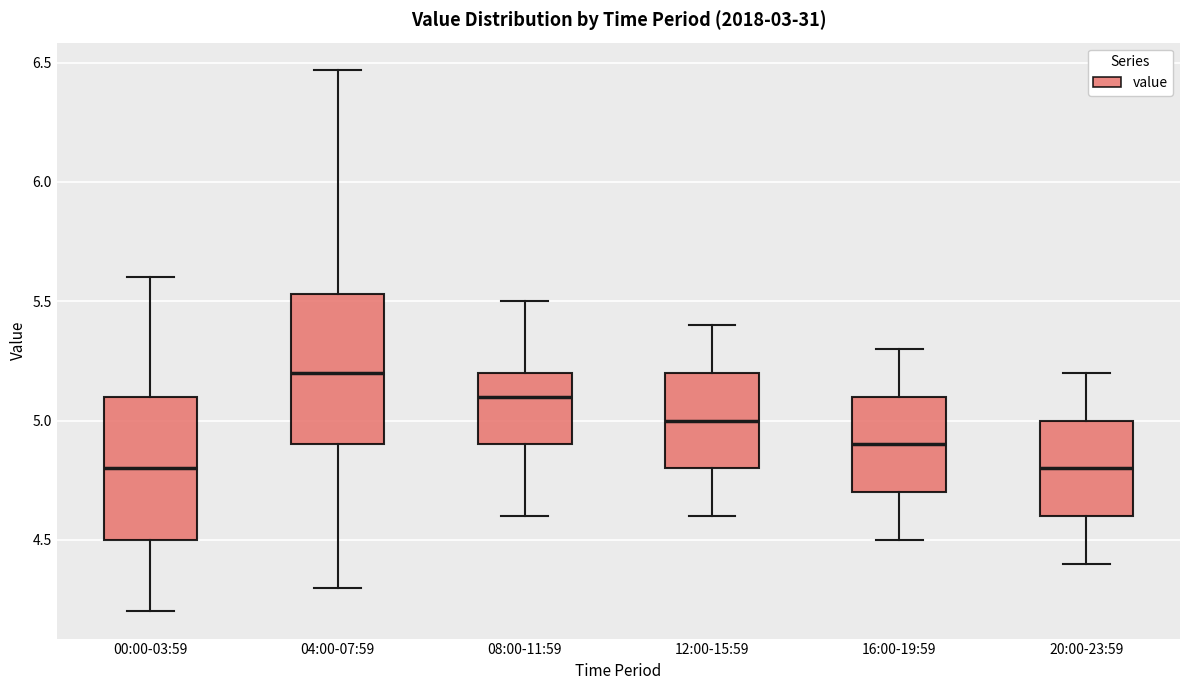

Where is the lower edge of the box for 08:00-11:59 on the y-axis? The values are not printed on the chart, so give them approximately, as read against the axis.

4.90